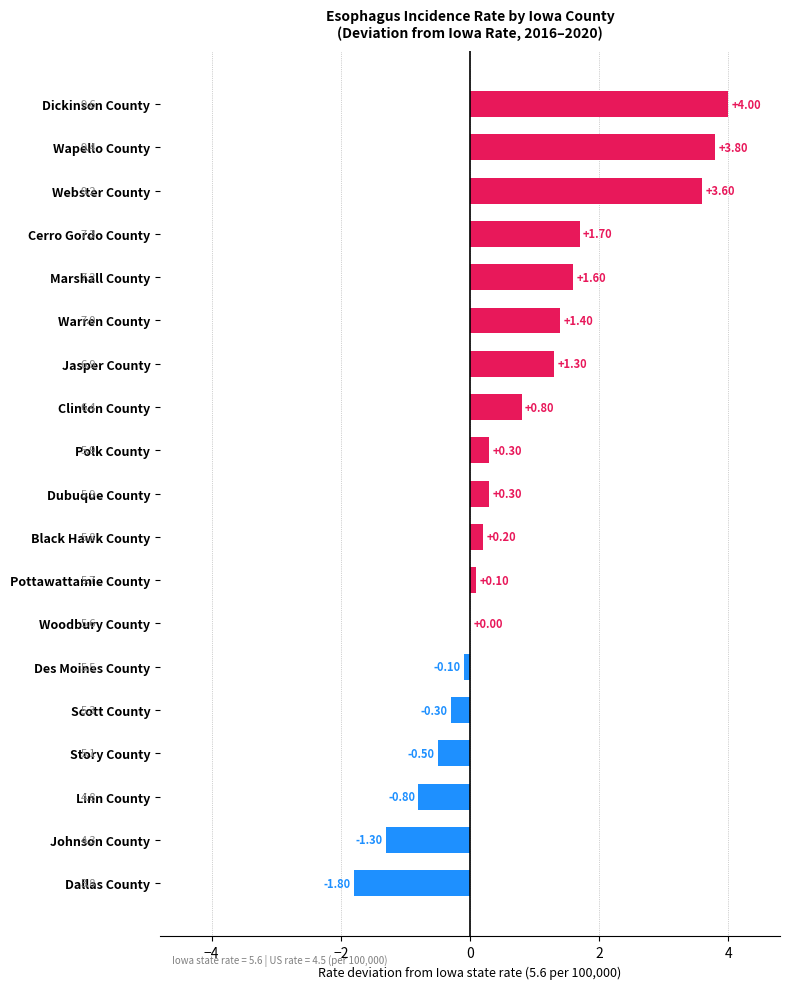

Which label corresponds to the largest value in the chart?

Dickinson County